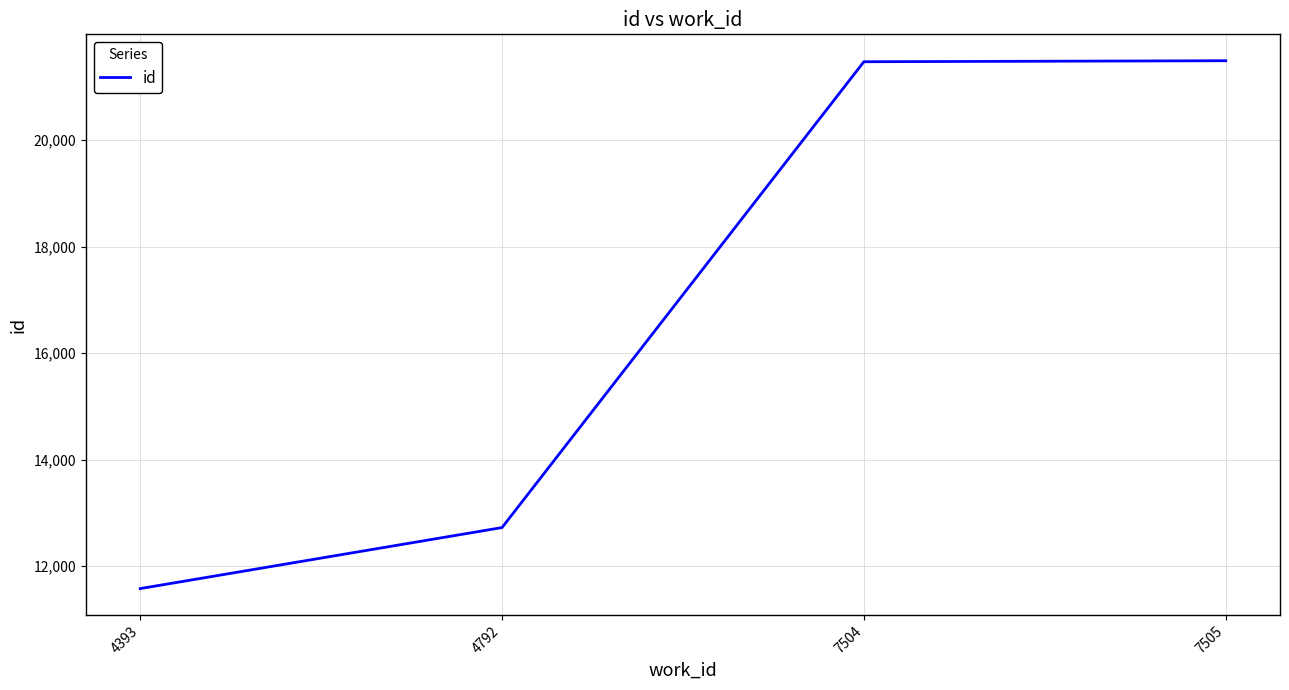

Is it true that the value at 4792 is 12722?

True